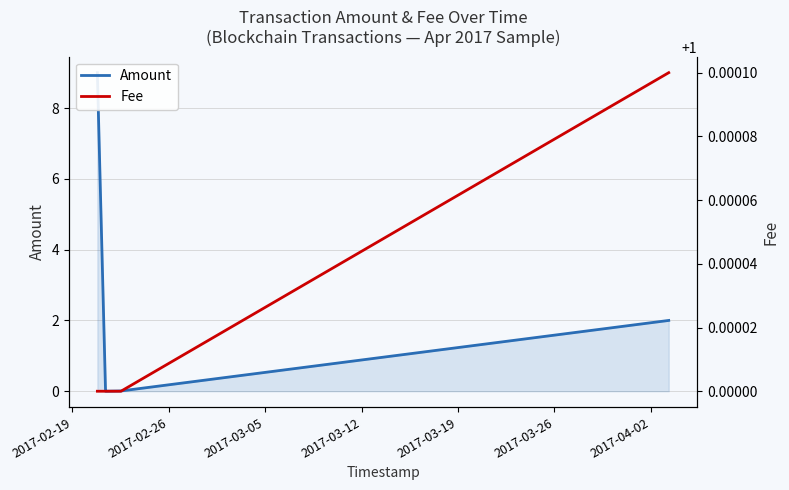

The Amount series shows 6.2 at 2017-03-05. True or false?

False